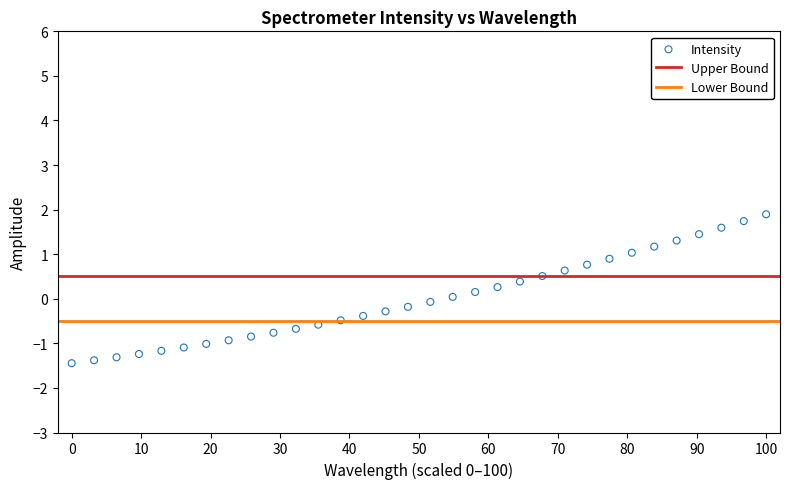

What is the range of X values (max minus min)?

100.0